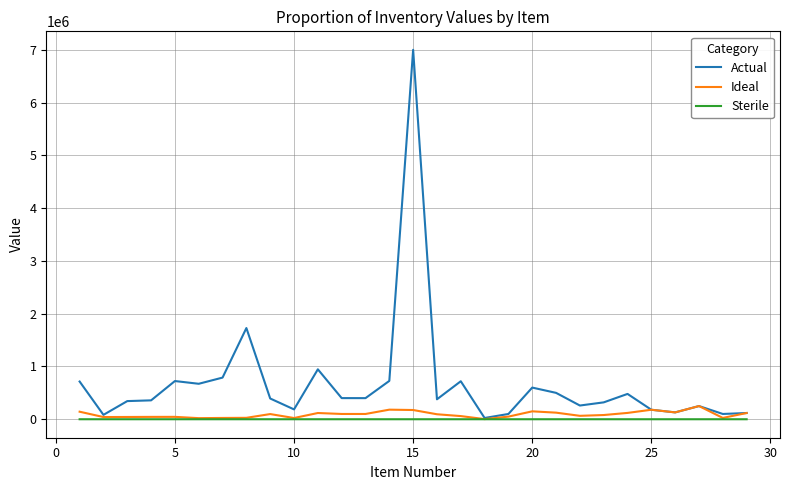

Which series has the largest range (max minus min)?

Actual